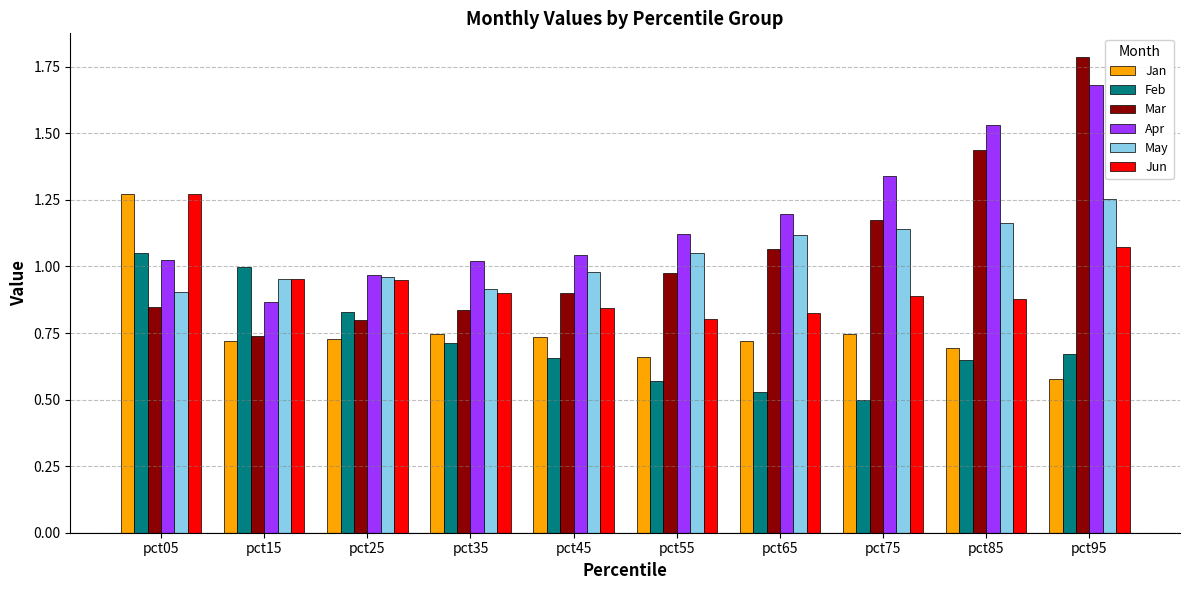

How many bars are there in each group?

6